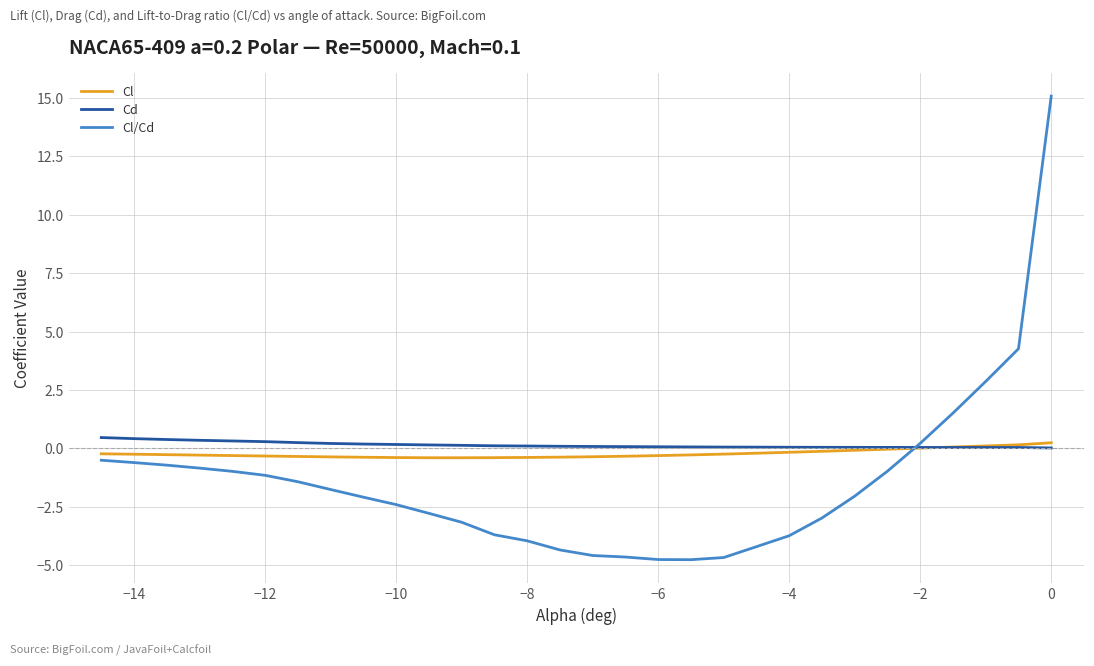

What is the lowest value of the Cl/Cd series?

-4.8